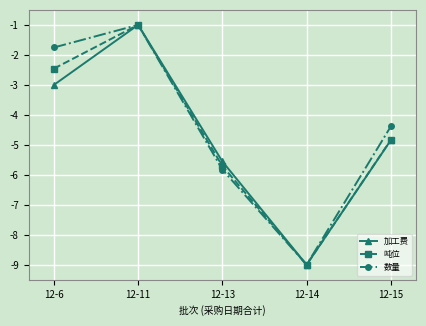

True or false: 吨位 has a value of -4.0 at 12-13.

False